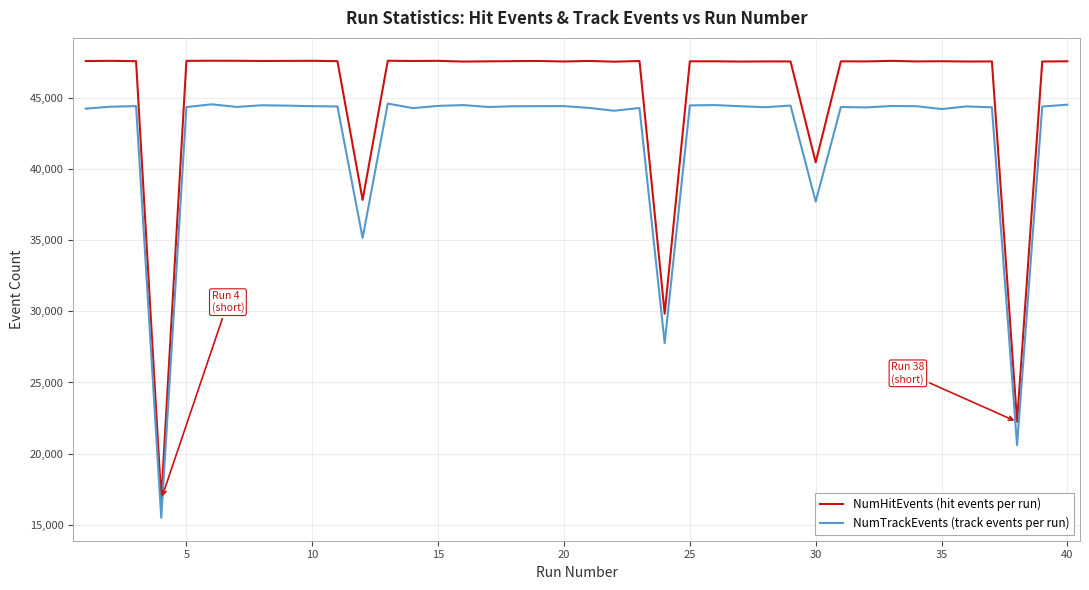

True or false: NumHitEvents (hit events per run) and NumTrackEvents (track events per run) intersect in this chart.

False